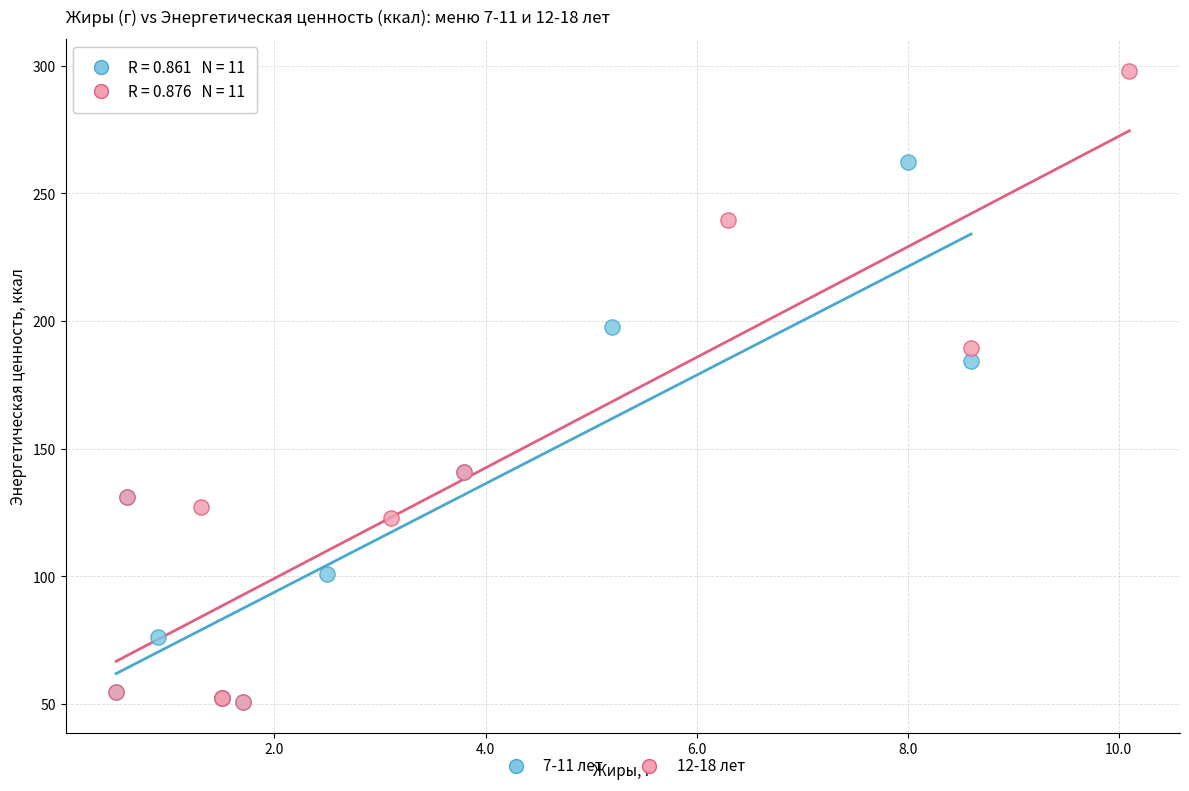

Which series contains the highest Y value?

12-18 лет